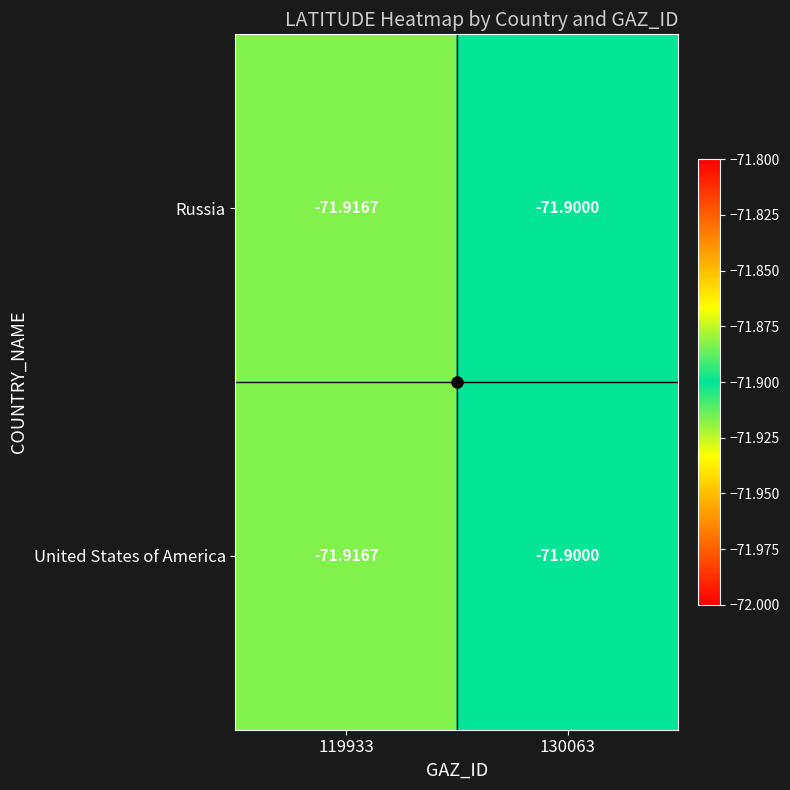

Is the value of Russia at 130063 greater than the value of United States of America at 119933?

Yes